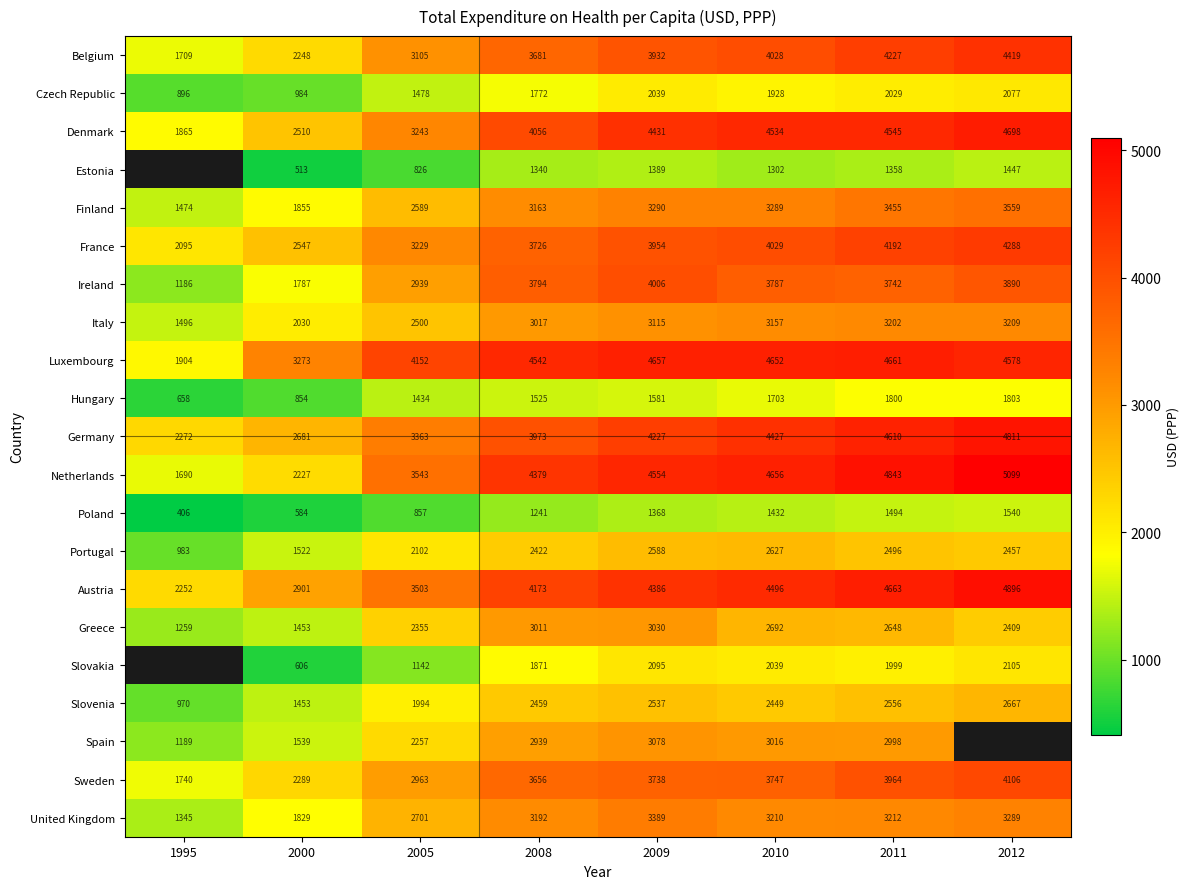

Is the value of Luxembourg at 2005 greater than the value of Sweden at 2000?

Yes